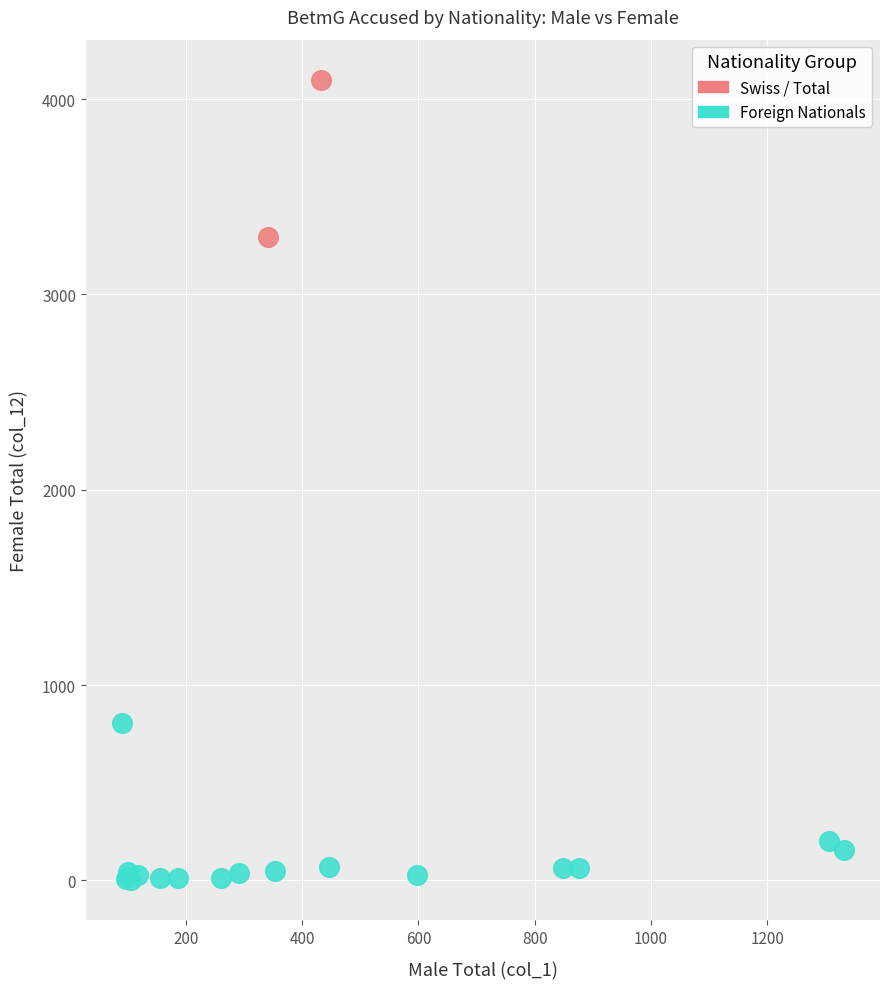

Which series contains the lowest Y value?

Foreign Nationals